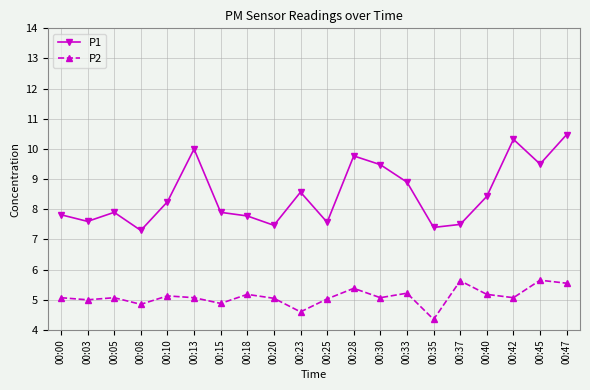

Rank the series at 00:37 from lowest to highest value.

P2, P1